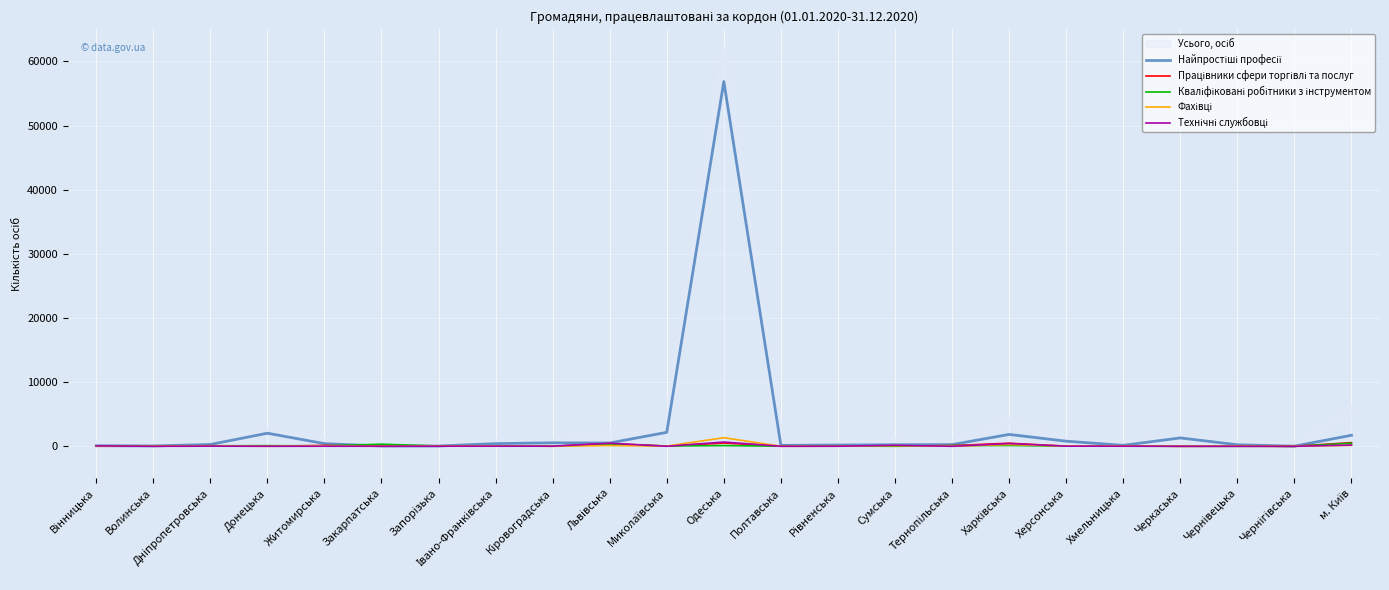

What is the maximum value shown in the chart?

61798